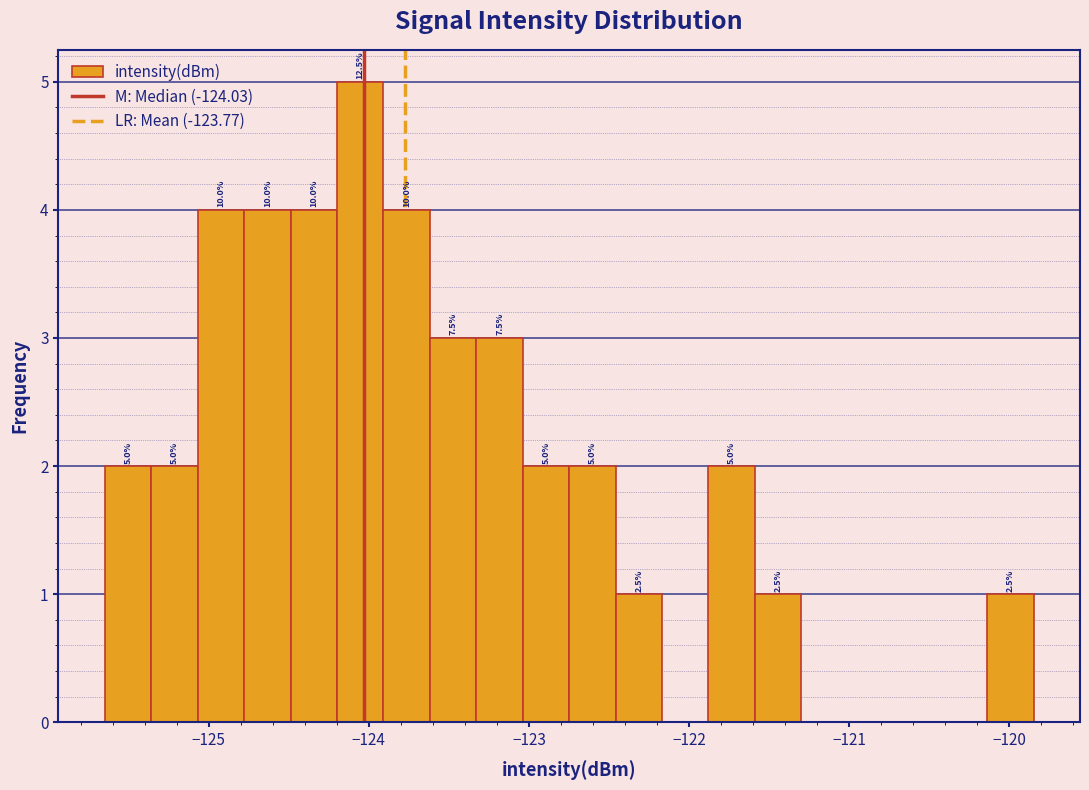

Read against the x-axis, roughly where is the centre of the tallest bar?

-124.1